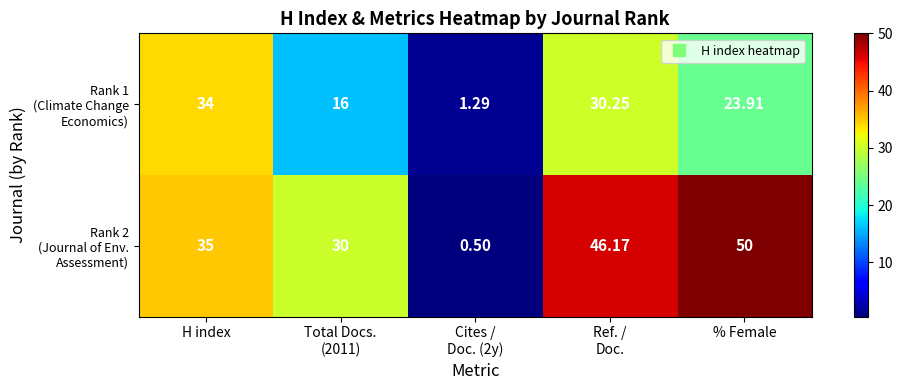

Which label corresponds to the largest value in the chart?

% Female